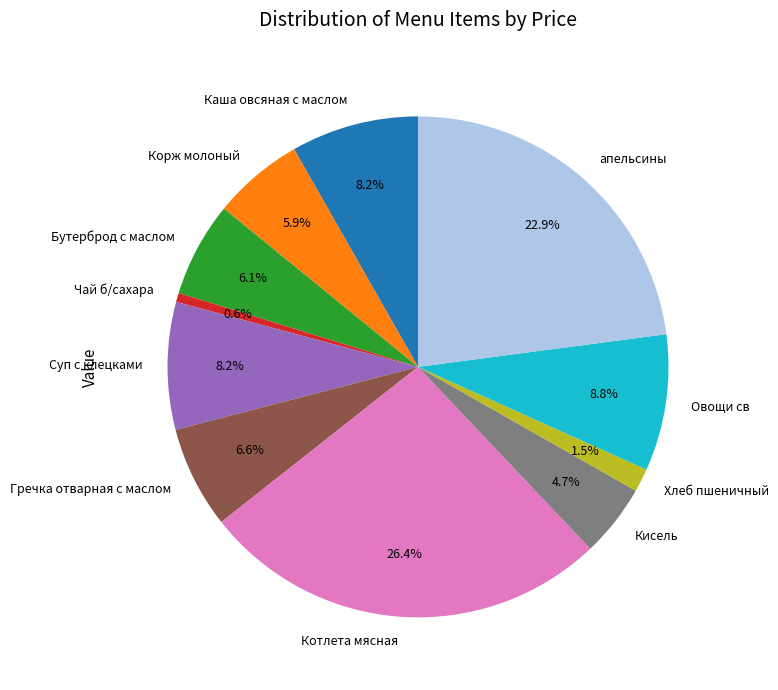

To the nearest percent, what is the difference between the largest and smallest slice percentages?

26%